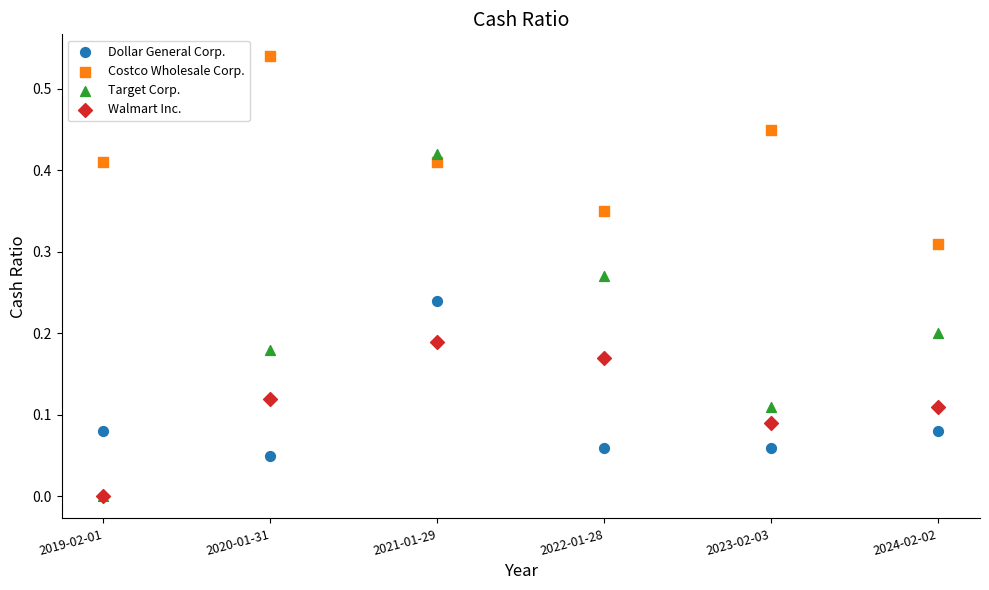

What are all the series names shown in the legend?

Dollar General Corp., Costco Wholesale Corp., Target Corp., Walmart Inc.